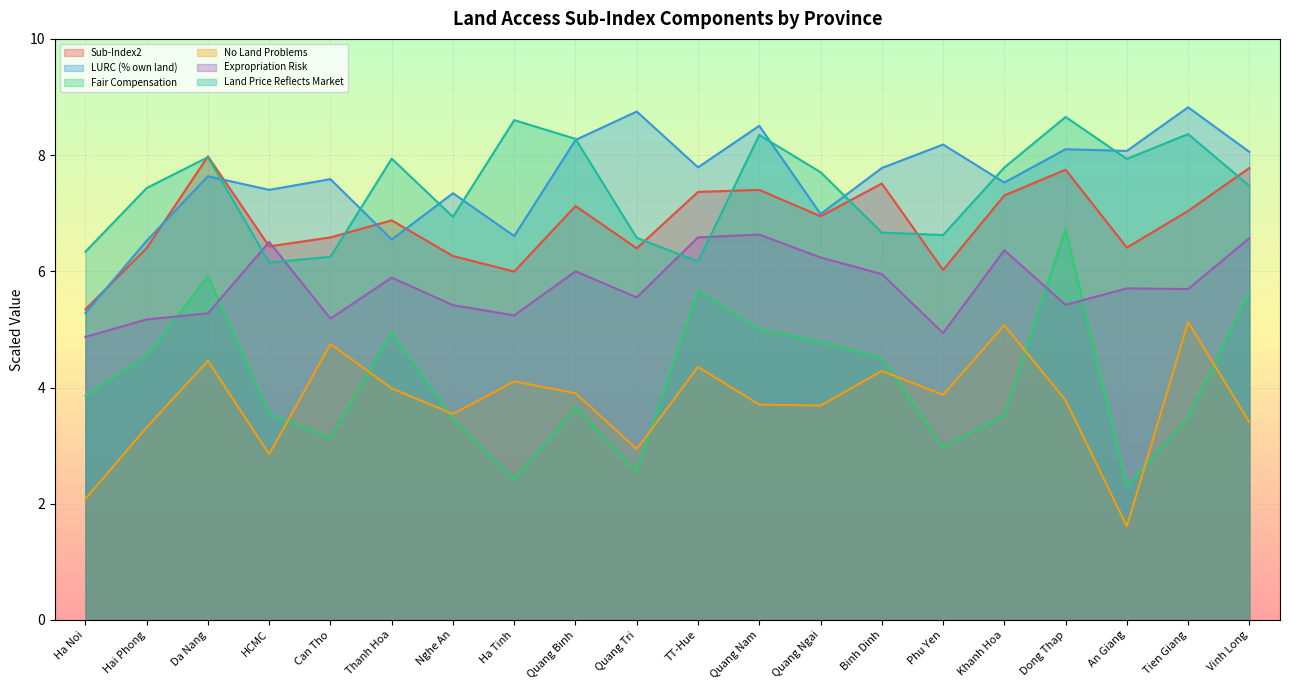

What is the total value across all series at Ha Tinh?

33.0